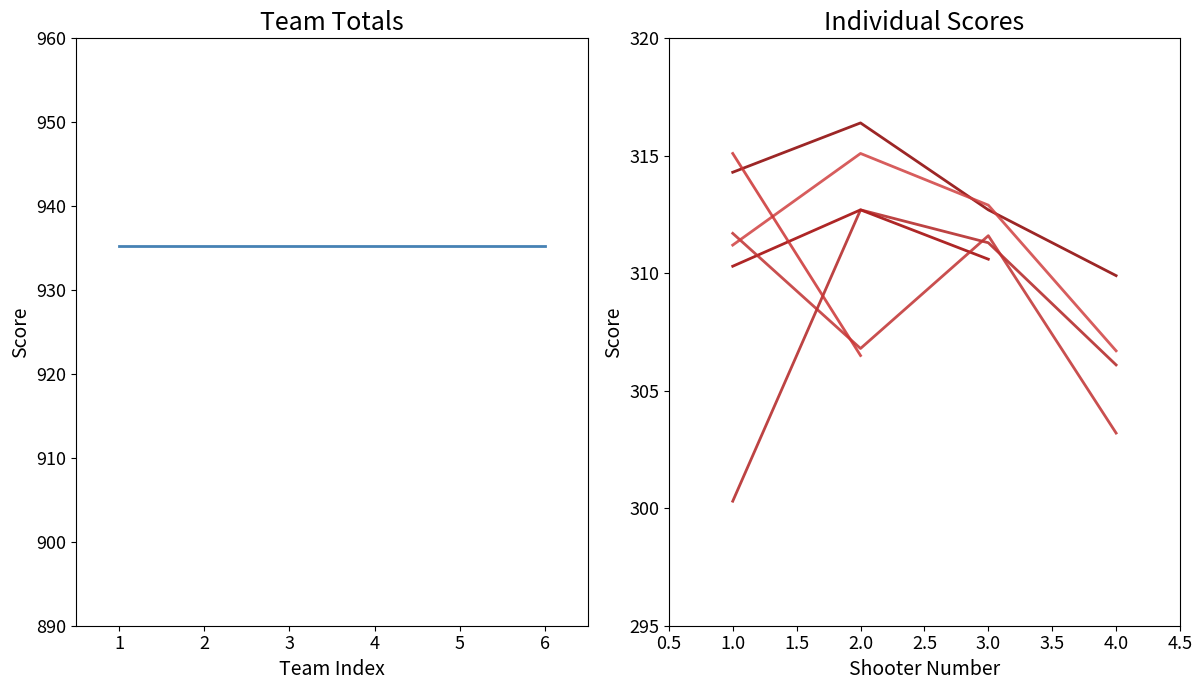

What is the difference between the maximum and minimum values in the Börger I series?

12.4